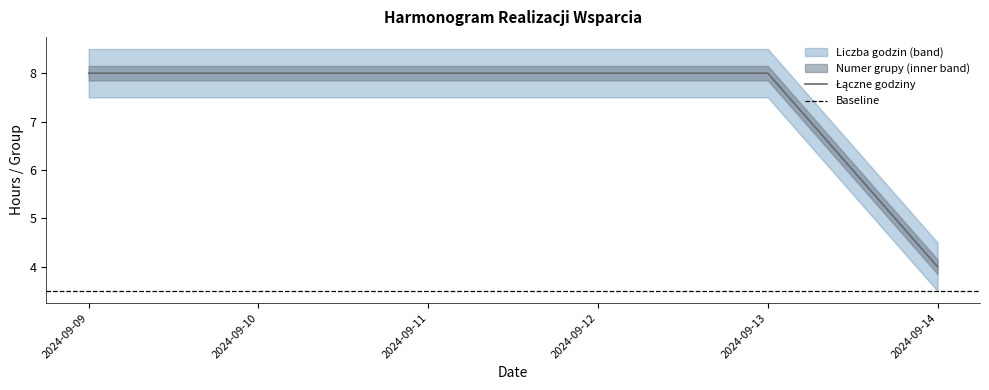

List the labels in order of value, smallest first.

2024-09-14, 2024-09-09, 2024-09-10, 2024-09-11, 2024-09-12, 2024-09-13